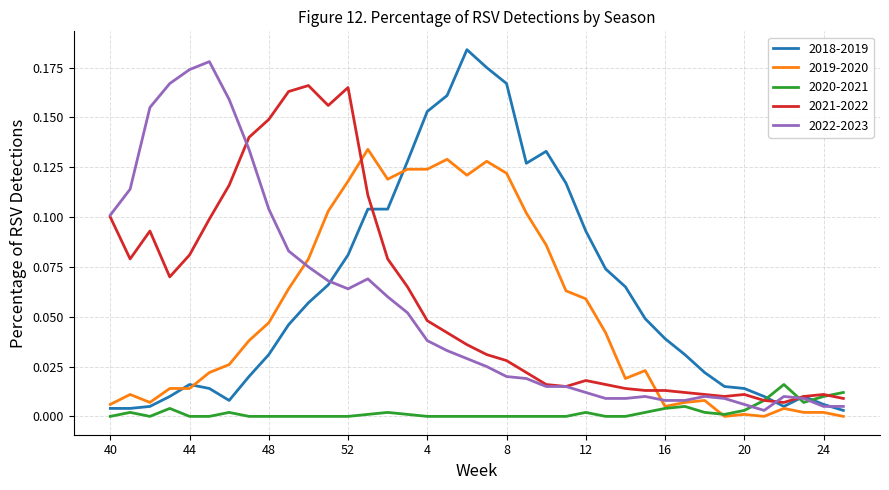

Between which two adjacent categories do 2022-2023 and 2020-2021 first intersect?

20 and 21